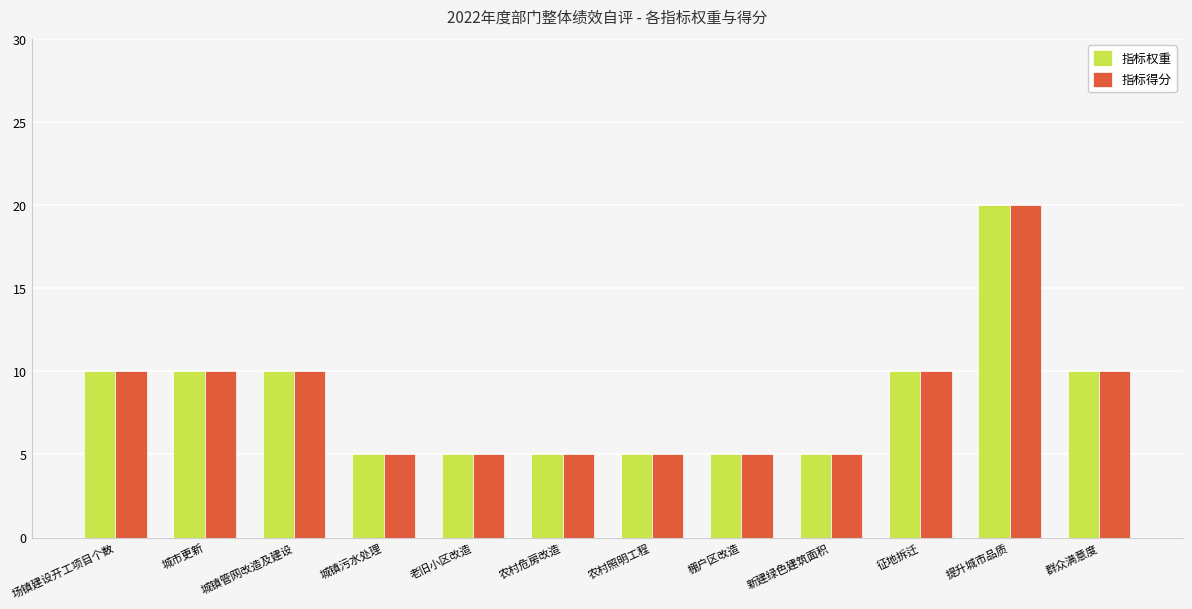

What is the total value across all series at 群众满意度?

20